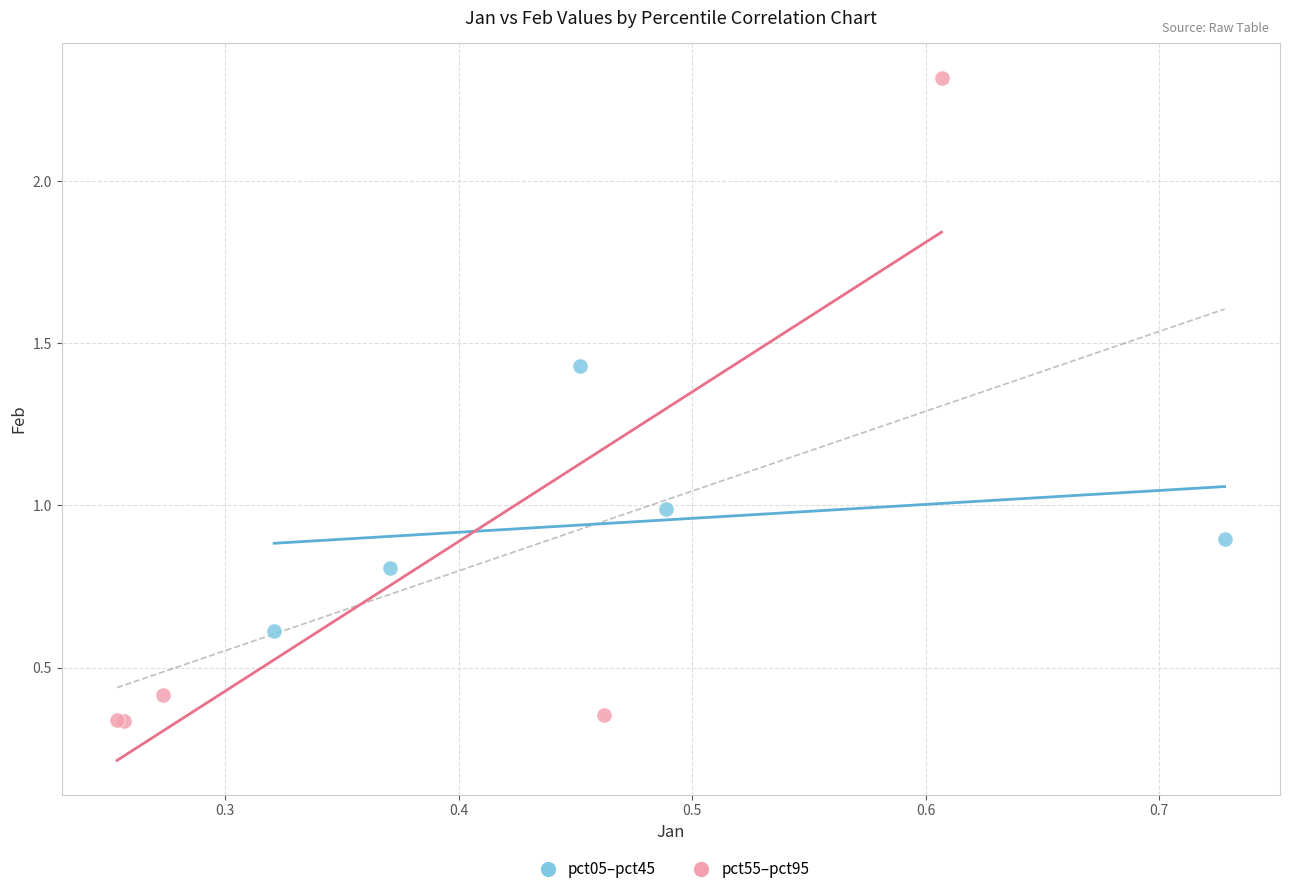

Which series contains the highest Y value?

pct55–pct95